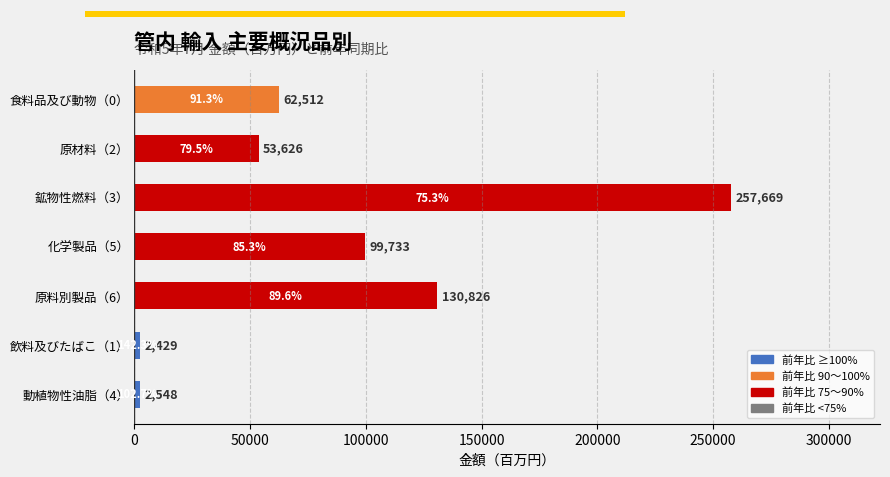

Reading top to bottom, what are all the values shown in this chart?

食料品及び動物（0）=62512.4	原材料（2）=53626.5	鉱物性燃料（3）=257668.8	化学製品（5）=99733.1	原料別製品（6）=130826.2	飲料及びたばこ（1）=2429.2	動植物性油脂（4）=2548.5